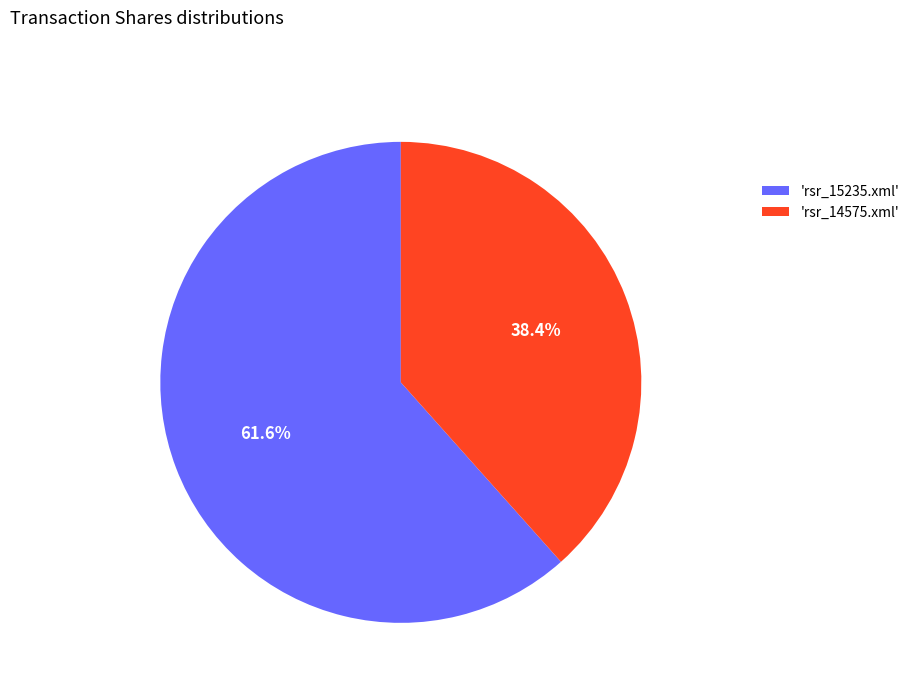

Which category has the smallest portion of the pie?

'rsr_14575.xml'